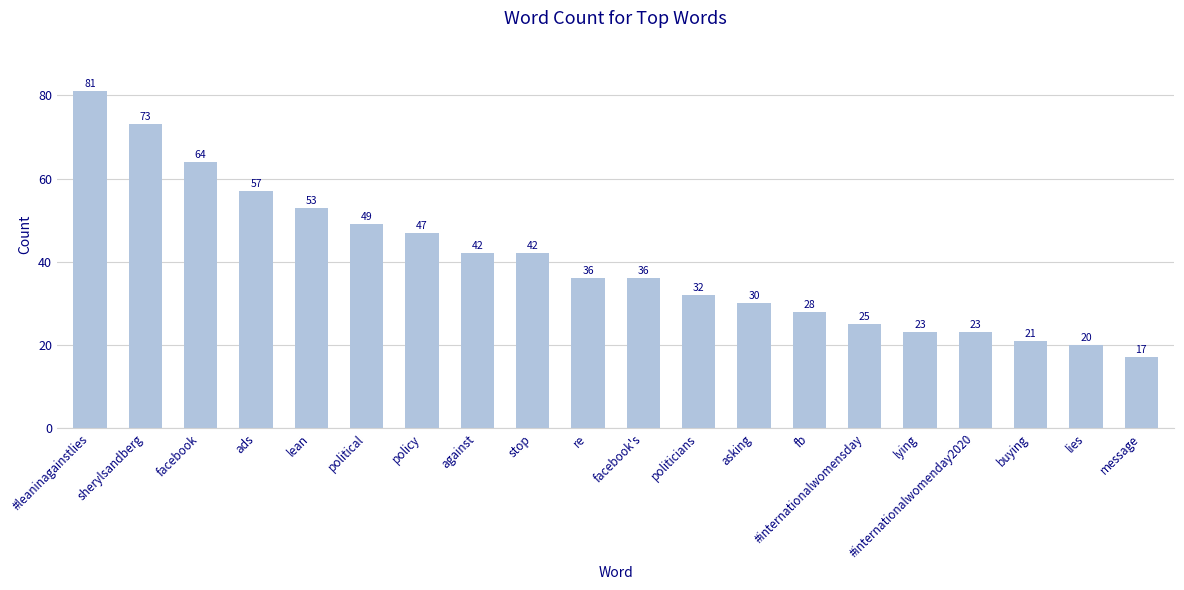

At which label is the value closest to 49?

political